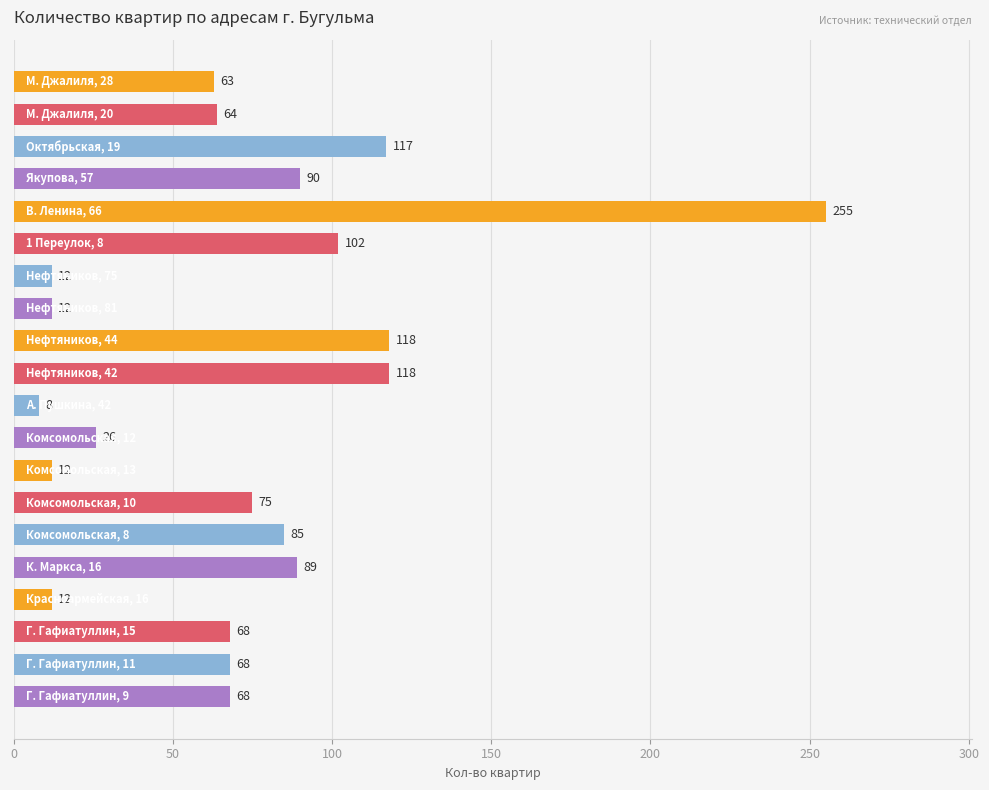

What is the value of the 13th bar from the top?

12